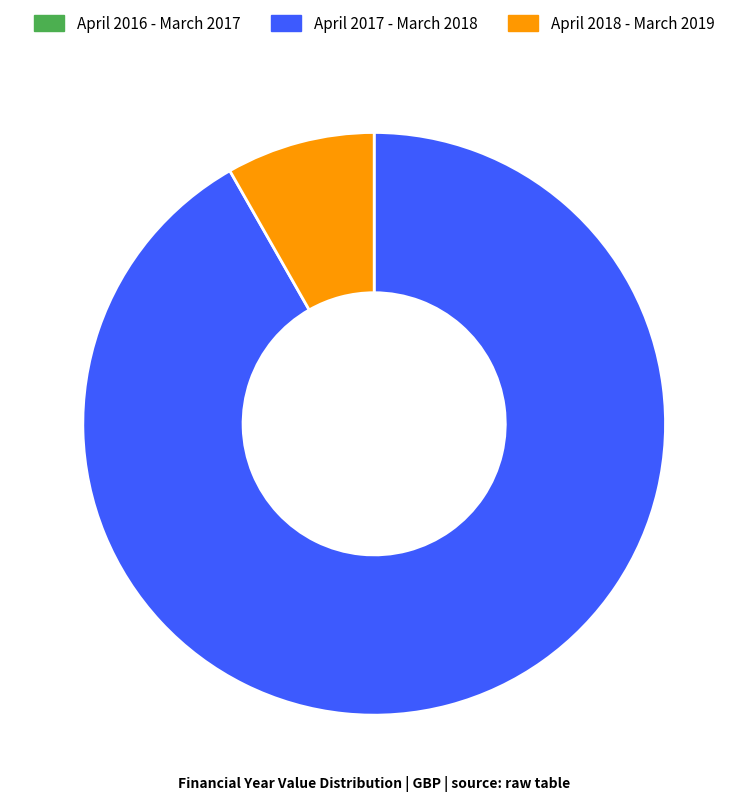

What is the largest slice in the pie chart?

April 2017 - March 2018